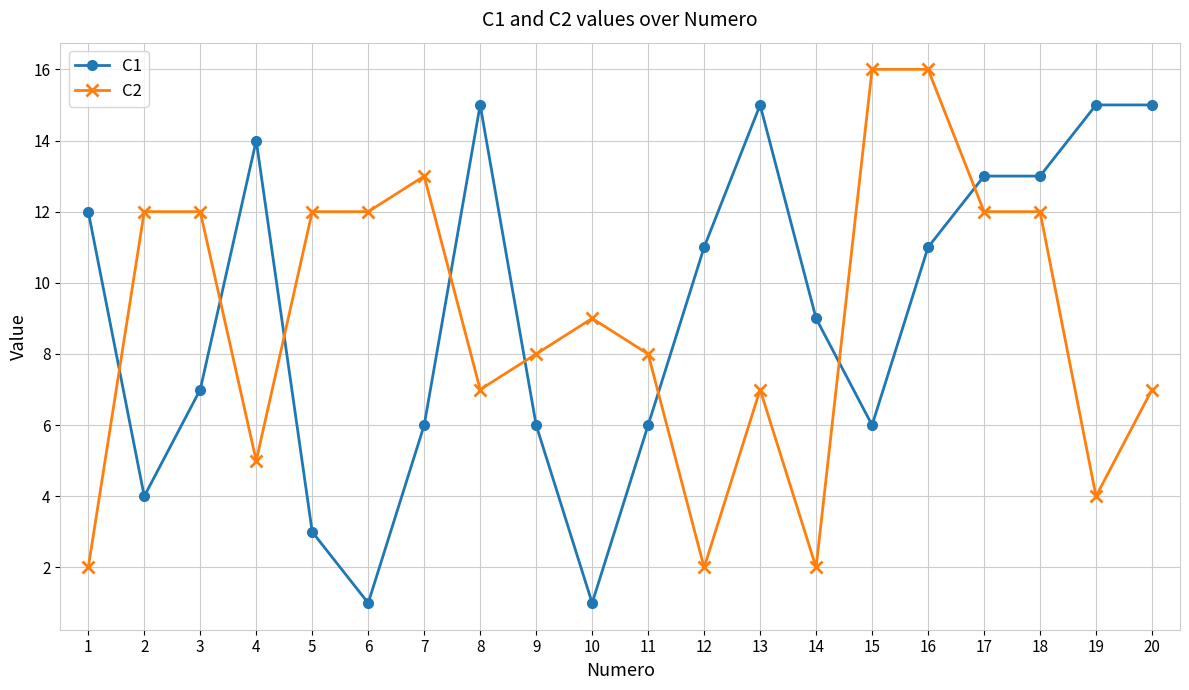

What is the spread (max minus min) of values at 3?

5